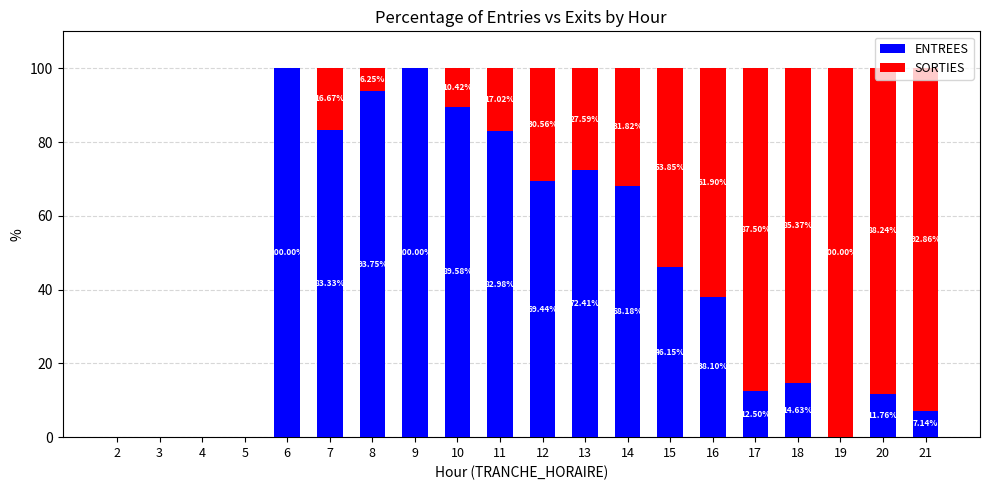

Are the bars horizontal?

No